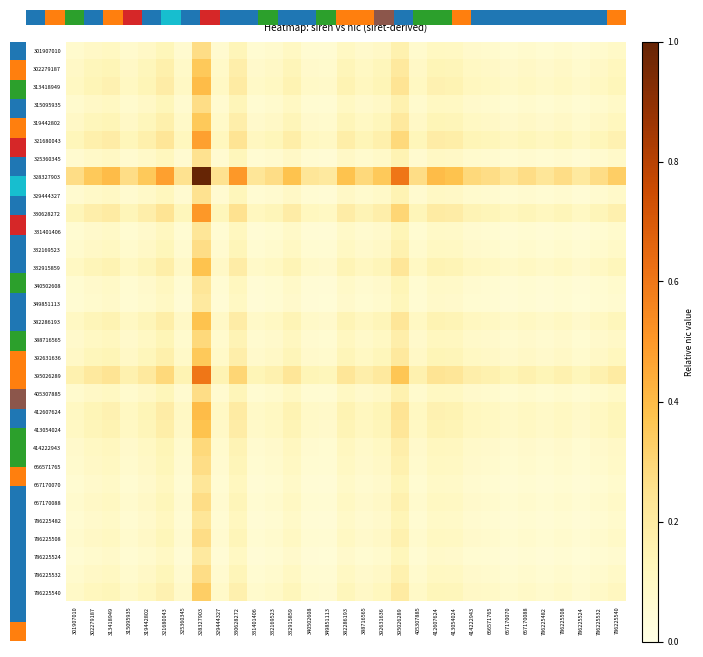

What is the difference between the highest and lowest values at 315095935?

0.2